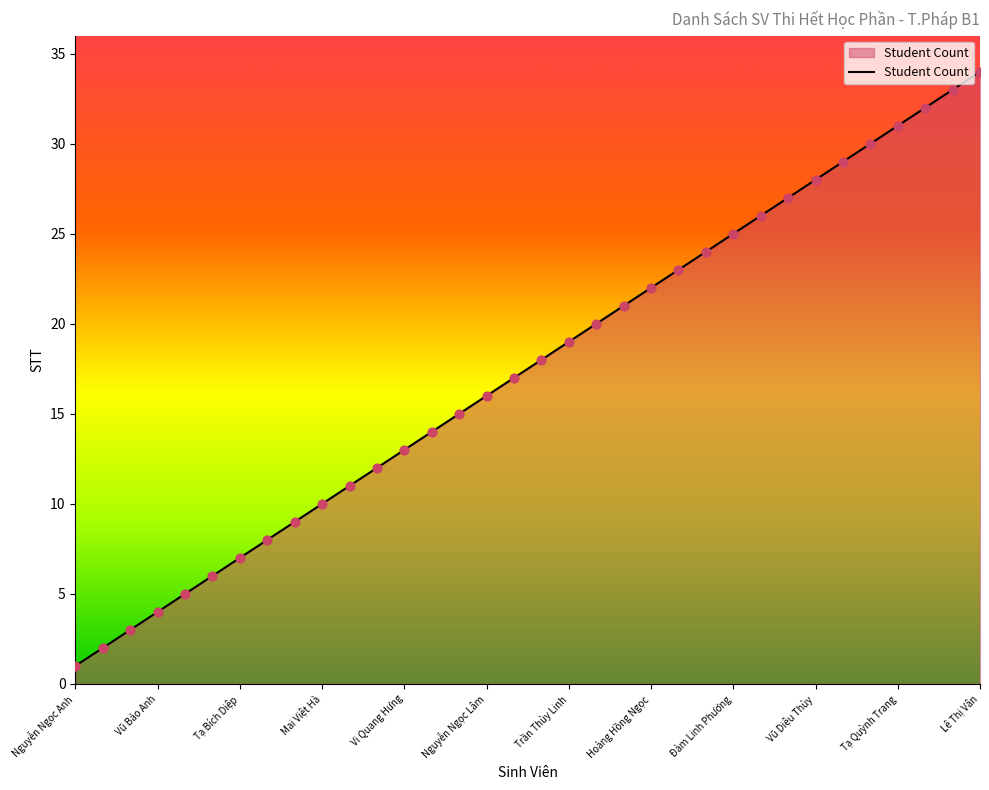

What is the difference between the maximum and minimum values?

33